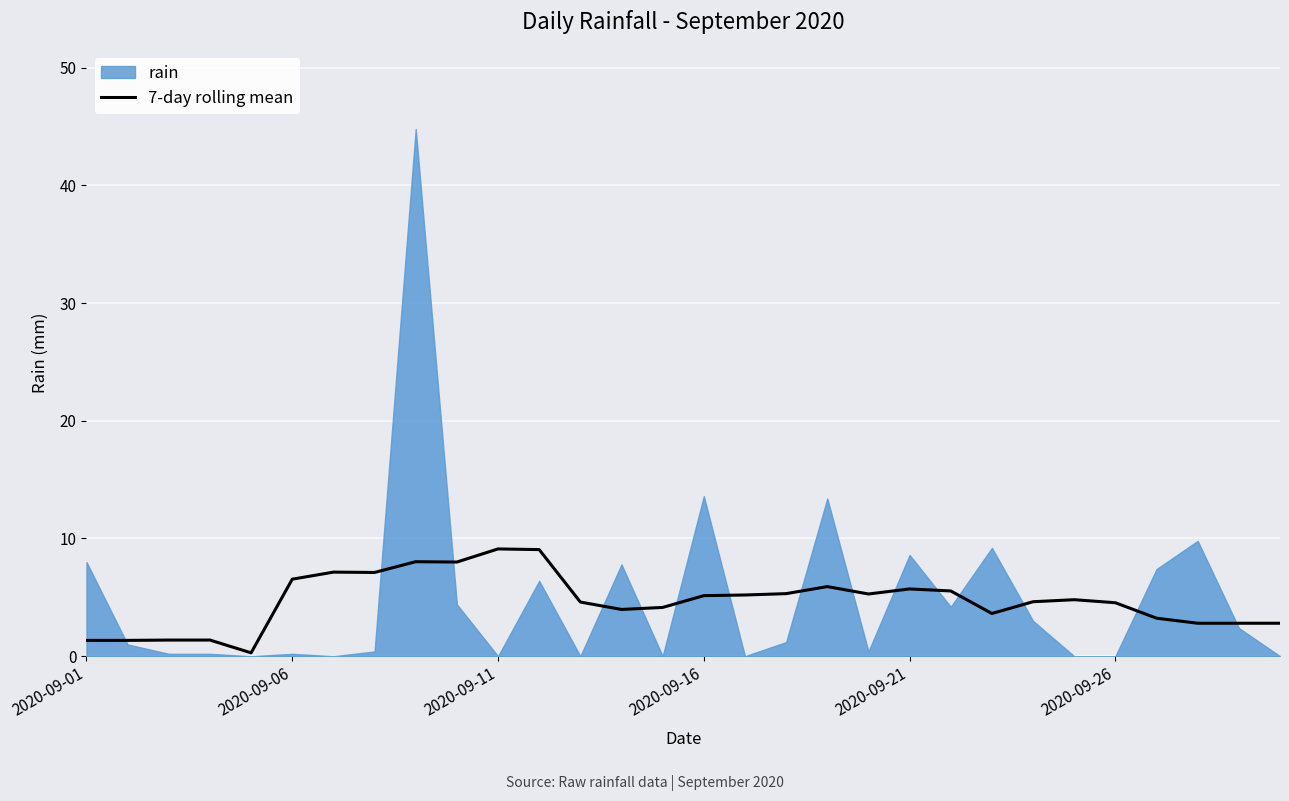

Where is the data nearest to the value 4?

13